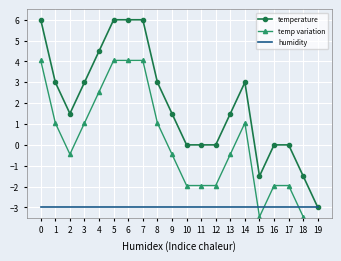

At which category does temperature reach its first local valley?

2